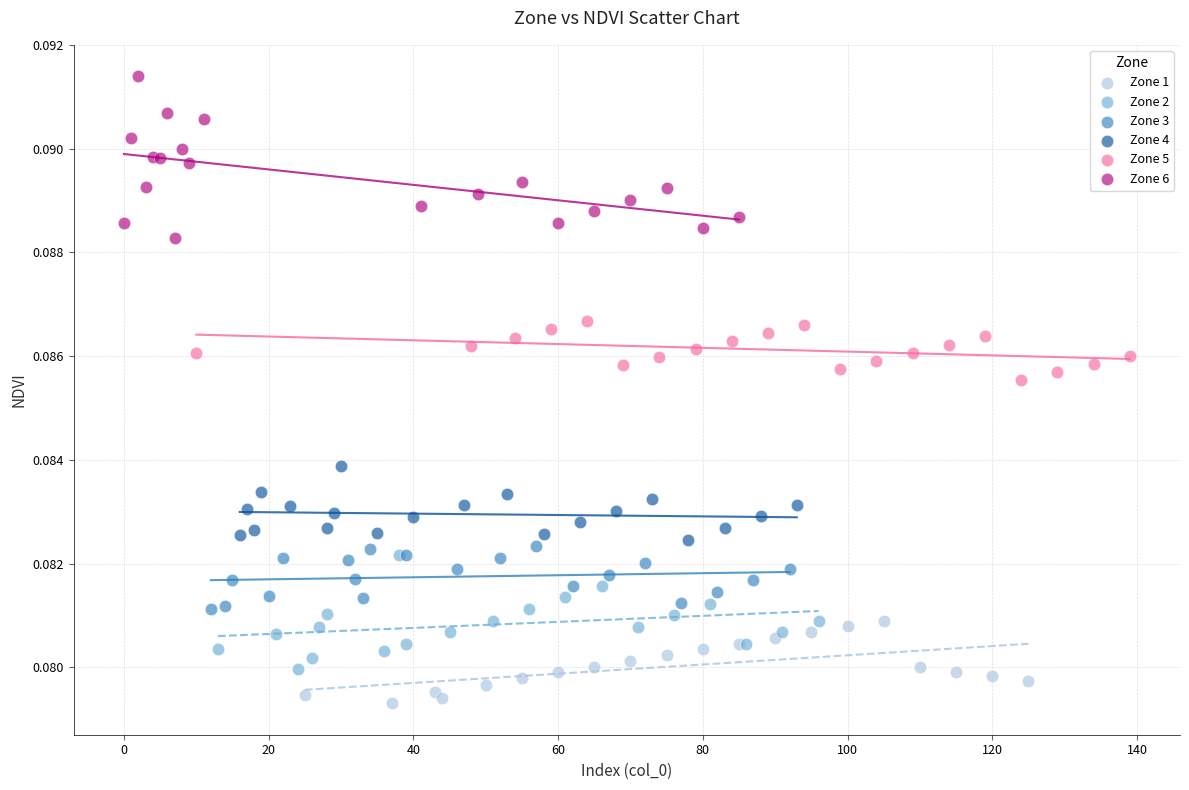

Which series reaches the maximum Y coordinate?

Zone 6